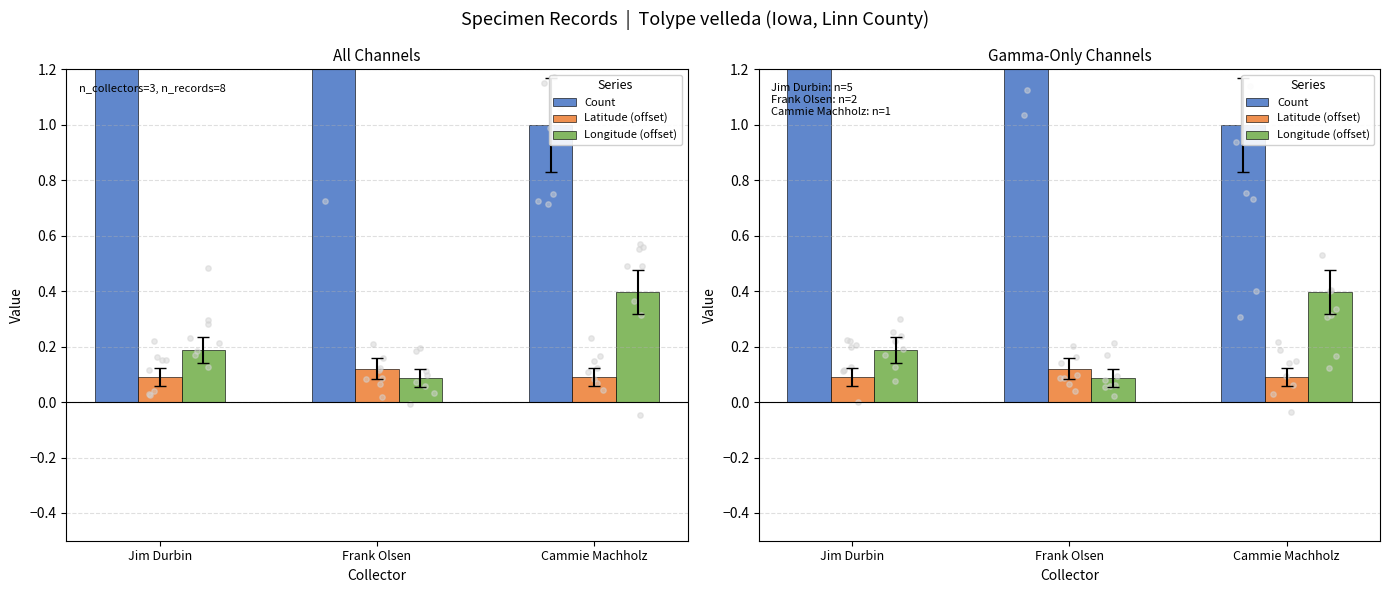

At how many categories does at least one series exceed 0?

3